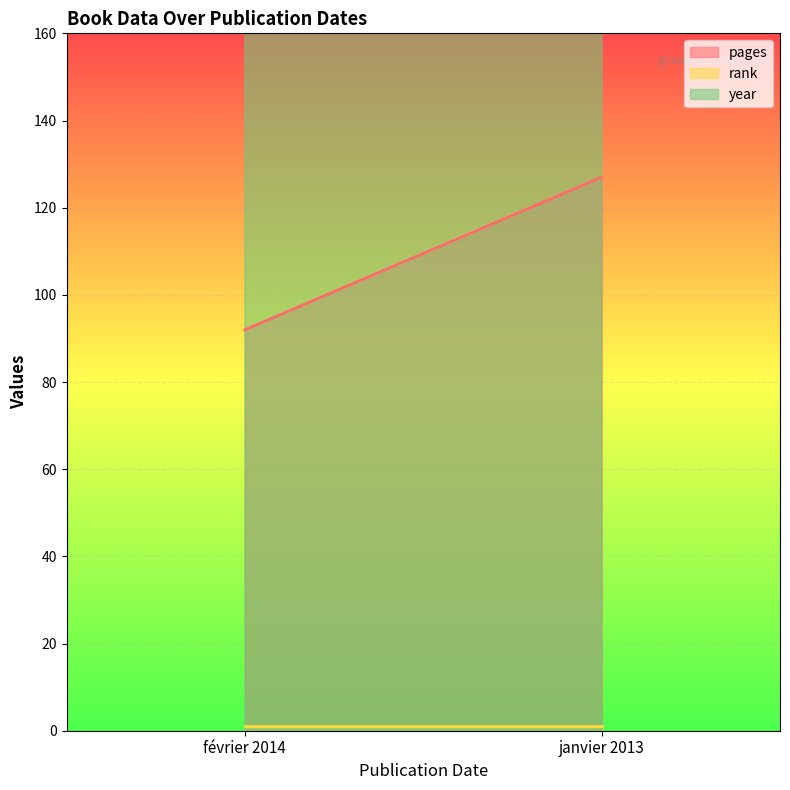

Which has a higher value, janvier 2013 or février 2014?

janvier 2013